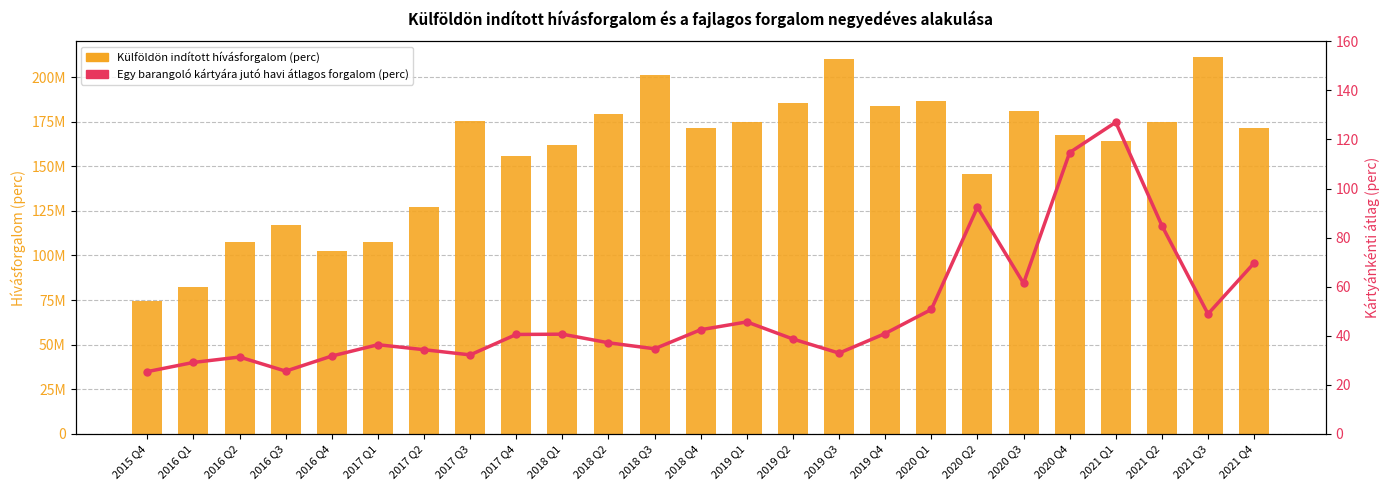

Which has a higher value, 2021 Q1 or 2018 Q4?

2018 Q4